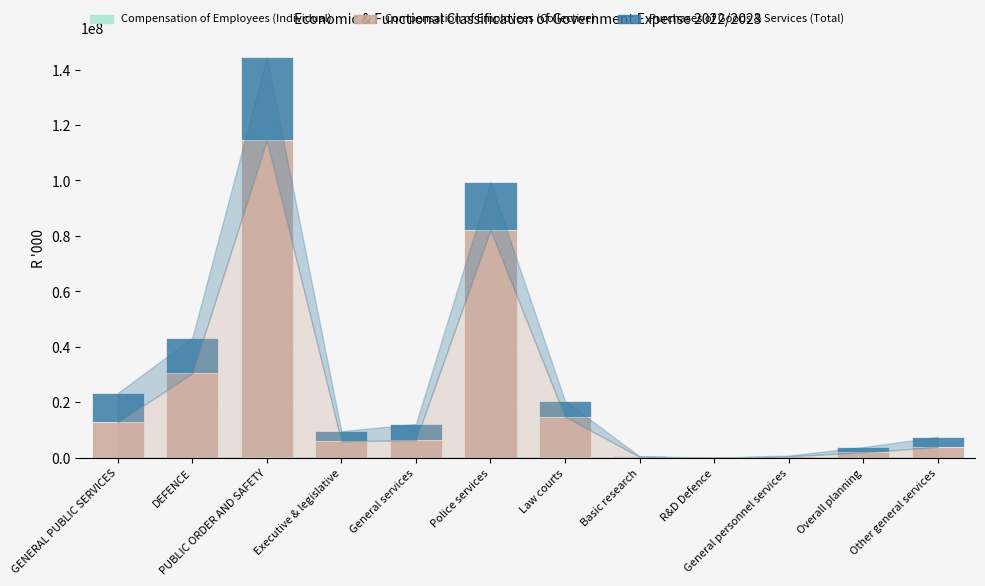

What is the total value across all series at Executive & legislative?

9599273